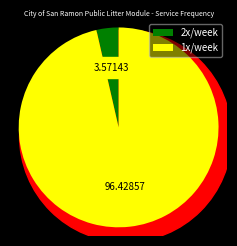

What portion of the pie excludes 1x/week?

3.6%